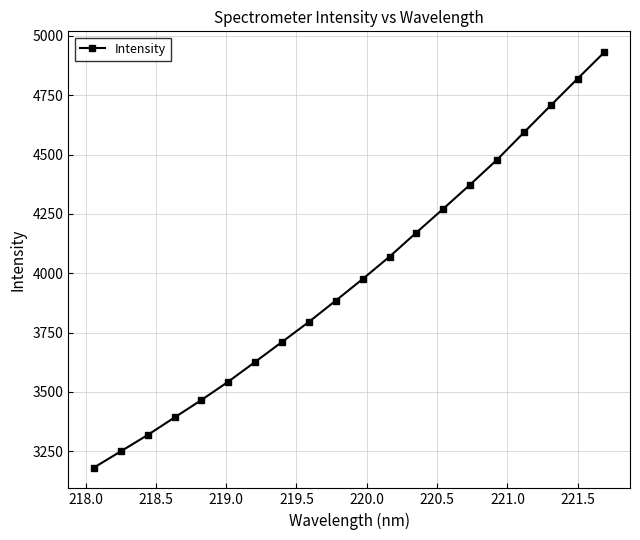

What is the value of the 20th point from the left?

4931.7